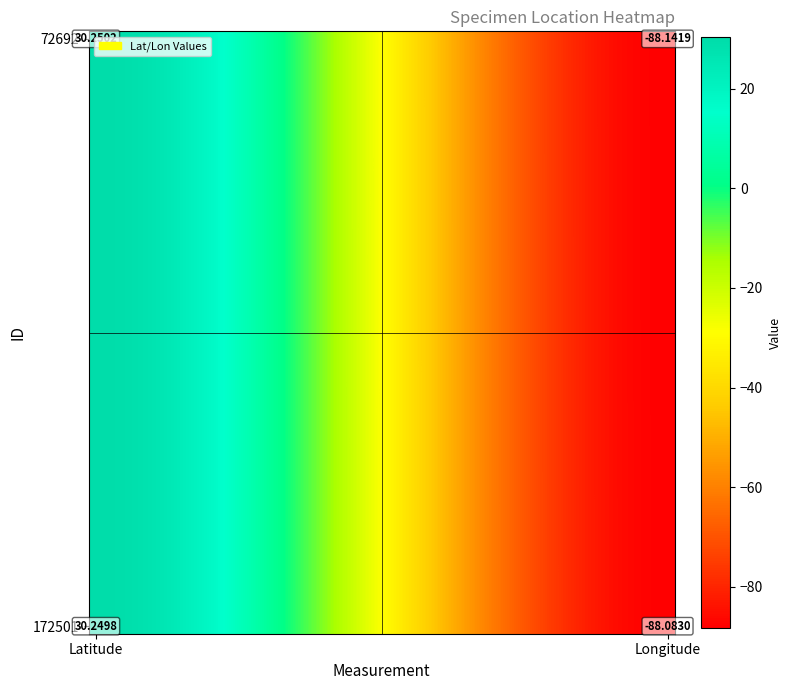

At which category does the chart reach its peak across all series?

Latitude